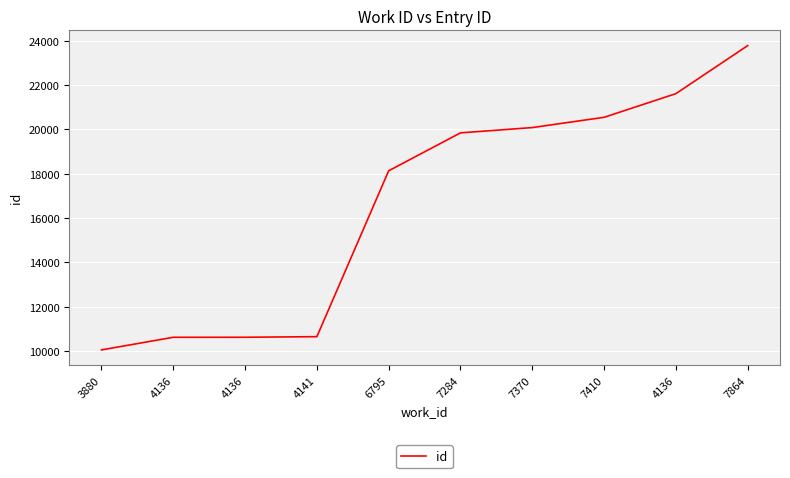

Is this an area chart (filled region under the line)?

No